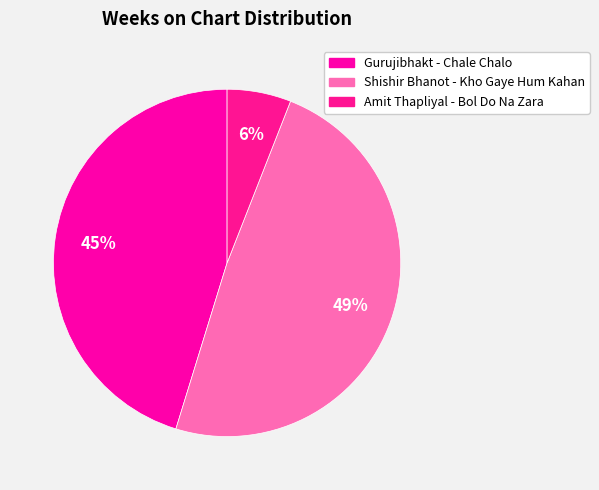

To the nearest percent, what portion does Gurujibhakt - Chale Chalo represent?

45%